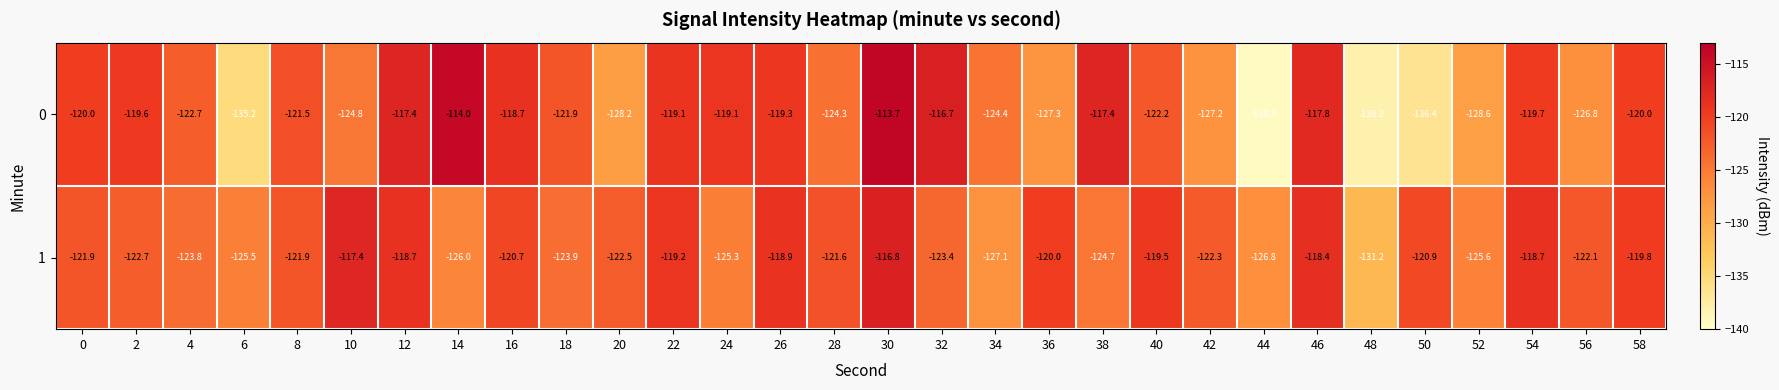

Rank the series by their maximum value, from lowest to highest.

1, 0